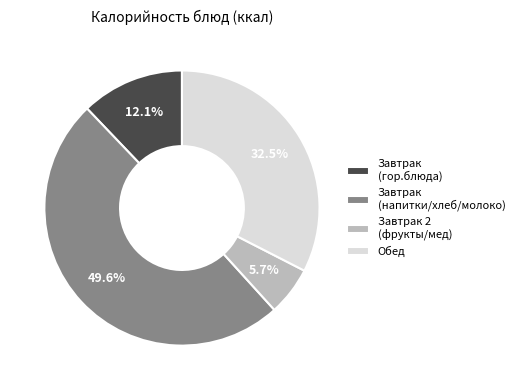

Is there a majority slice in this chart?

No